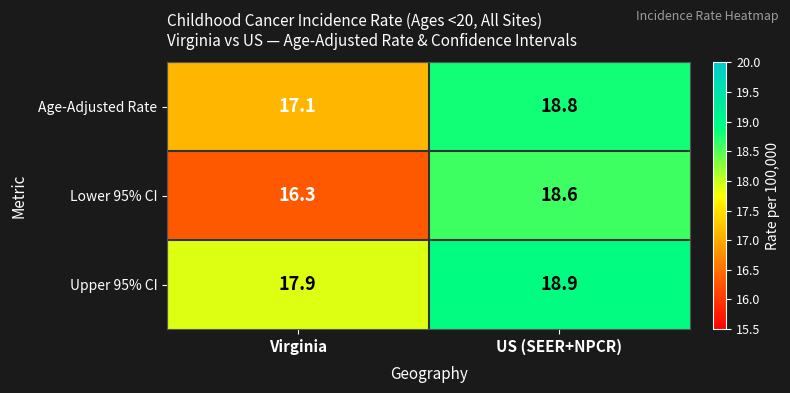

True or false: Age-Adjusted Rate has a value of 17.1 at Virginia.

True